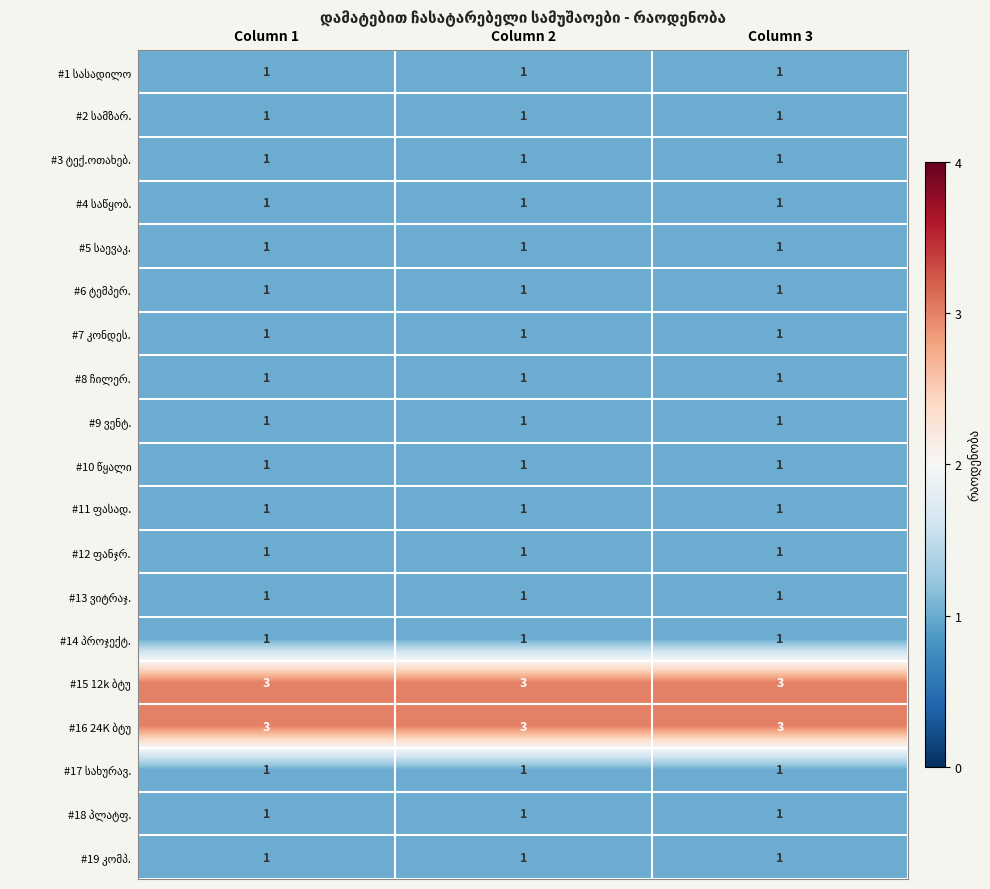

What is the total value across all series at Column 3?

23